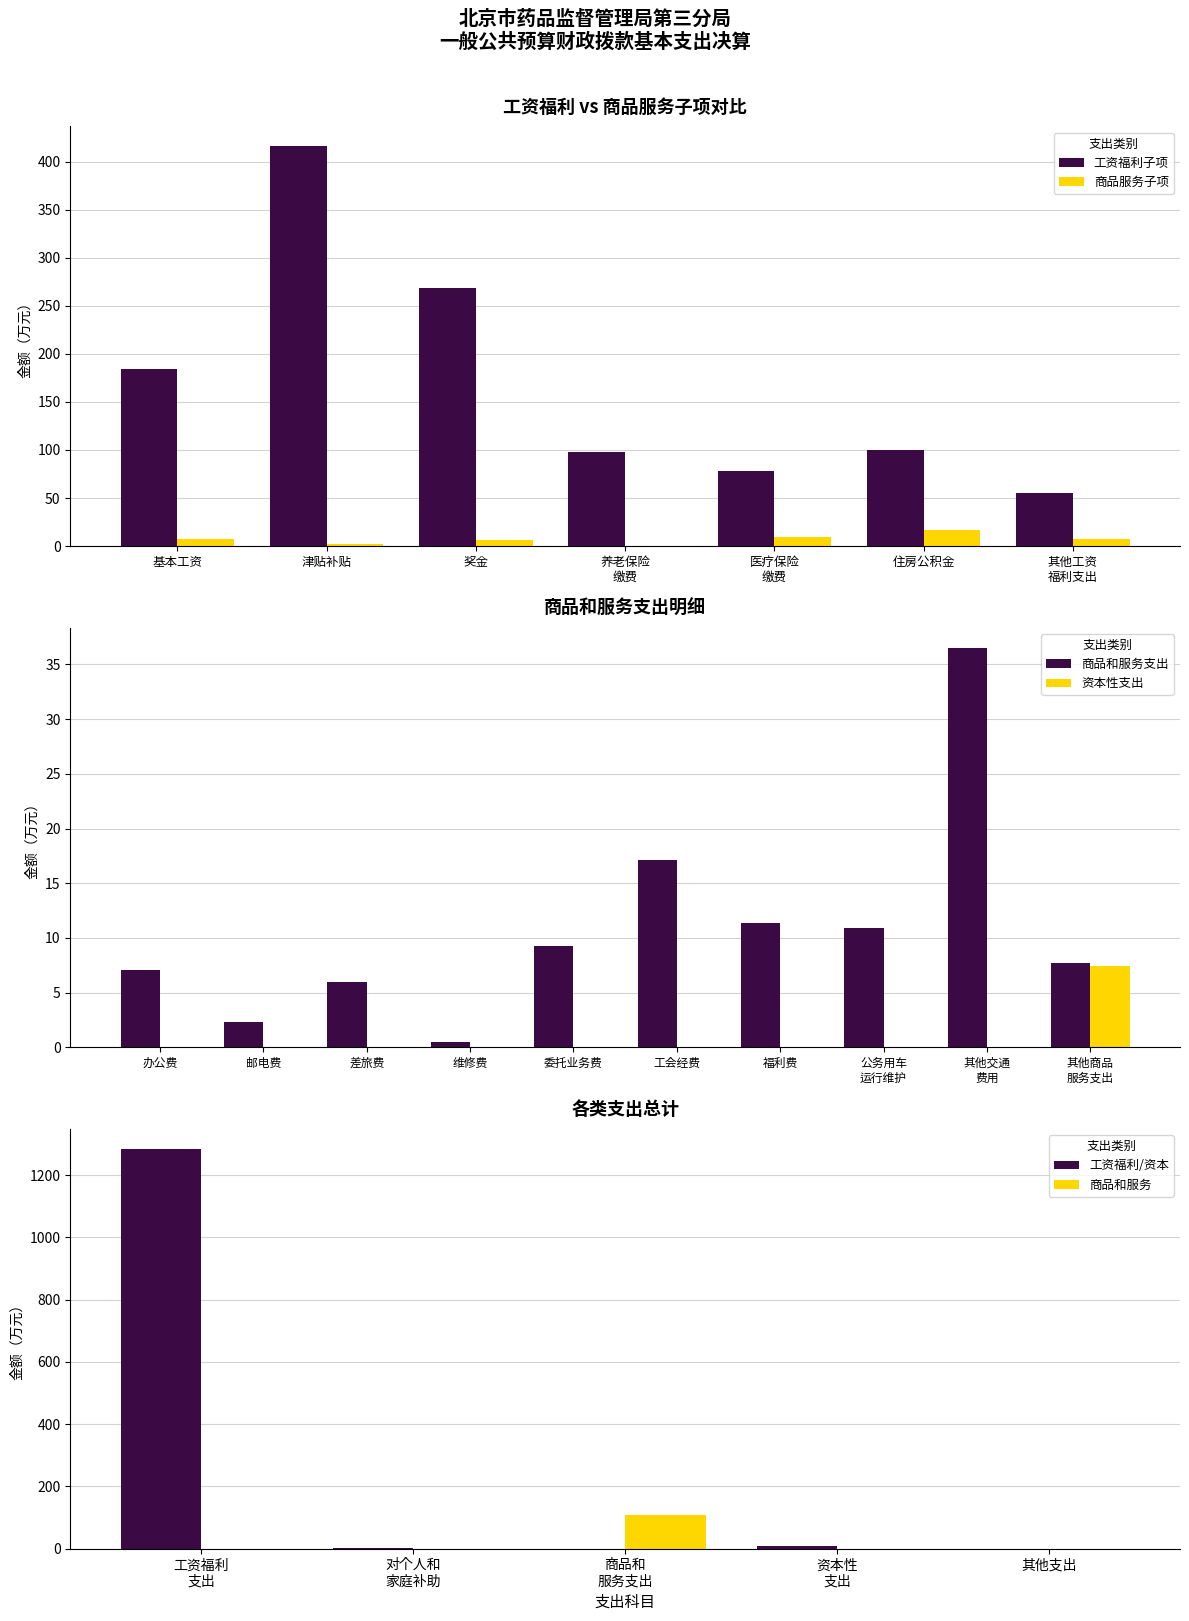

The 工资福利子项 series shows 415.8 at 津贴补贴. True or false?

True